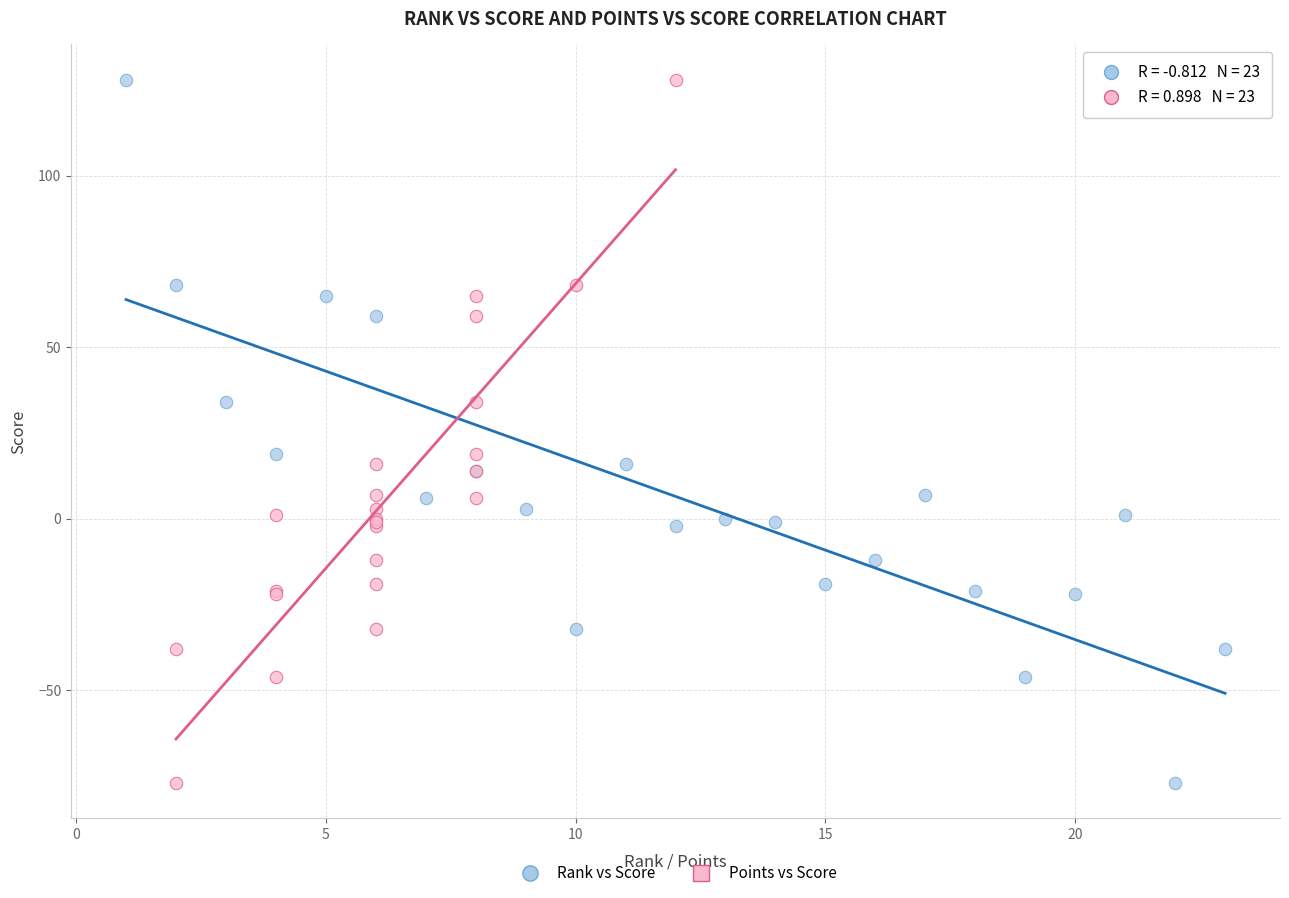

What are all the series names shown in the legend?

Rank vs Score, Points vs Score